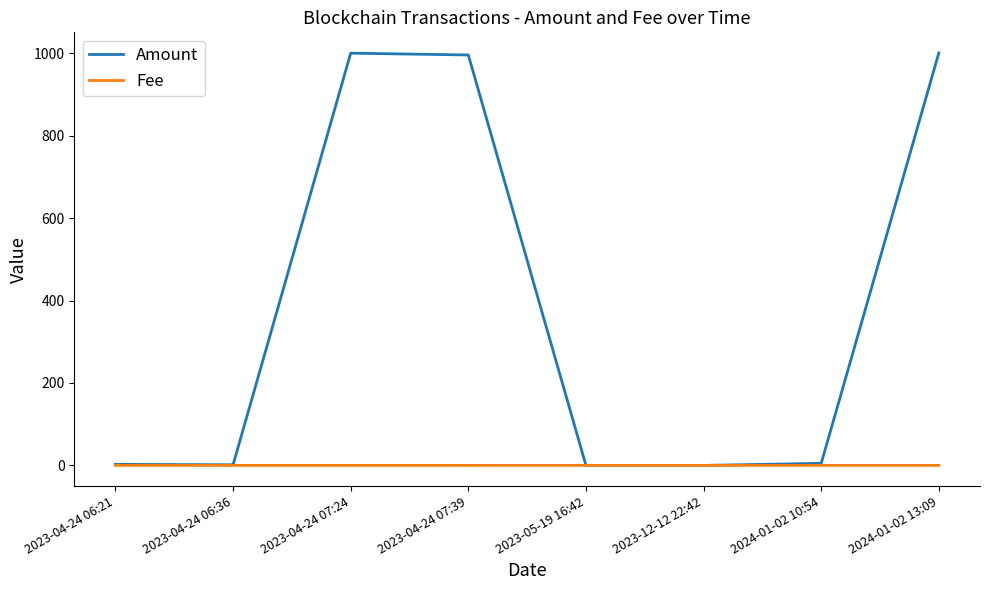

Rank the series by their average value, from lowest to highest.

Fee, Amount